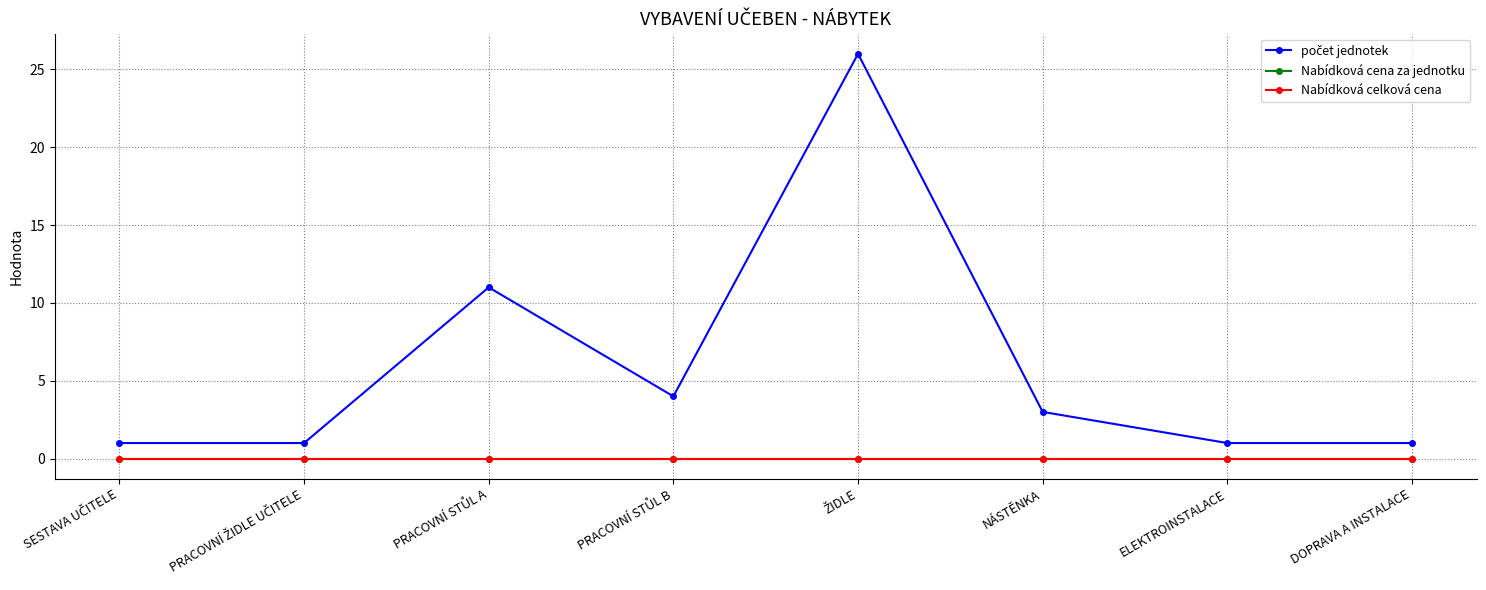

Does the chart have visible grid lines?

Yes